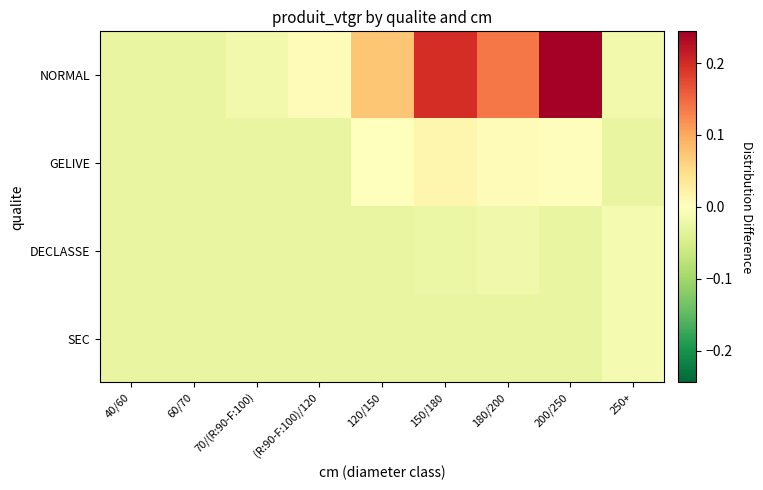

At 200/250, list the series in order from smallest to largest.

DECLASSE, SEC, GELIVE, NORMAL